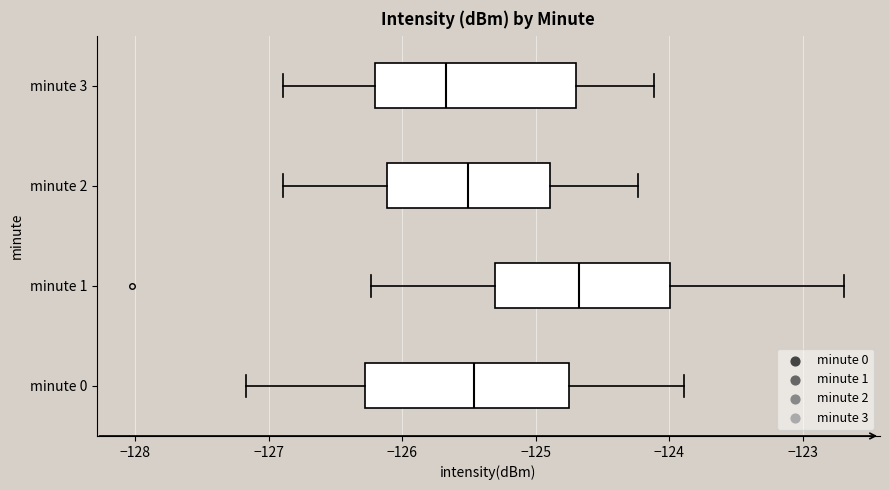

Where does the median line of the box for minute 2 sit on the x-axis? The values are not printed on the chart, so give them approximately, as read against the axis.

-125.5